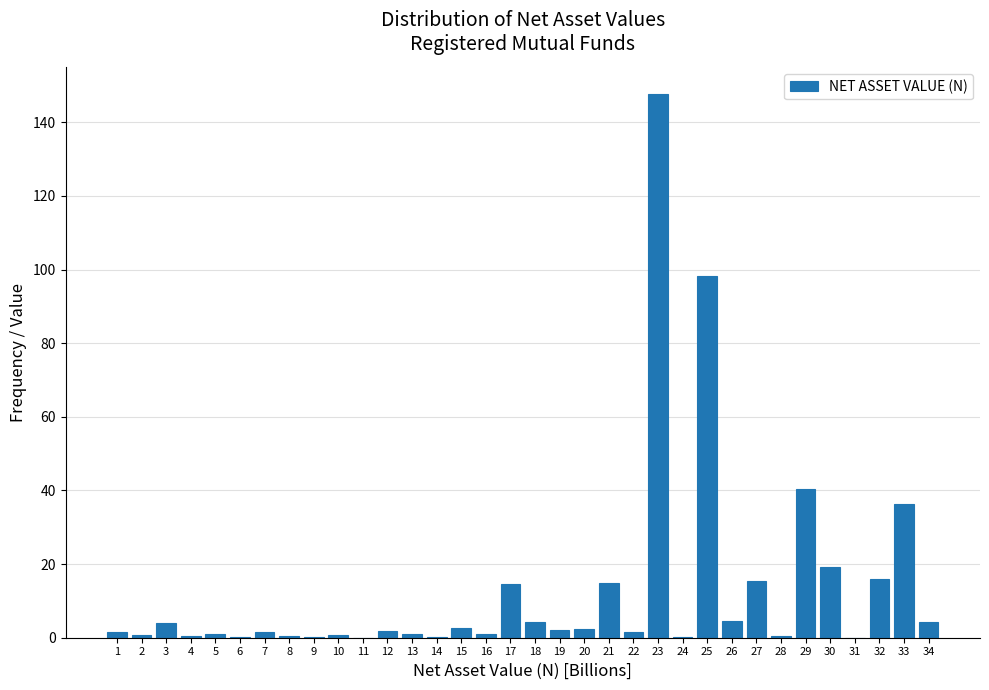

Is it true that the value at 26 is 4.4?

True